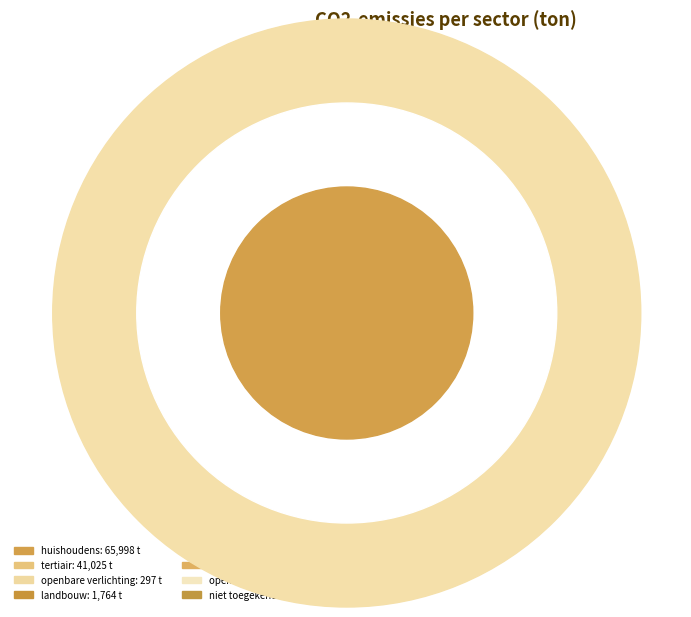

How many segments does this pie chart have?

8